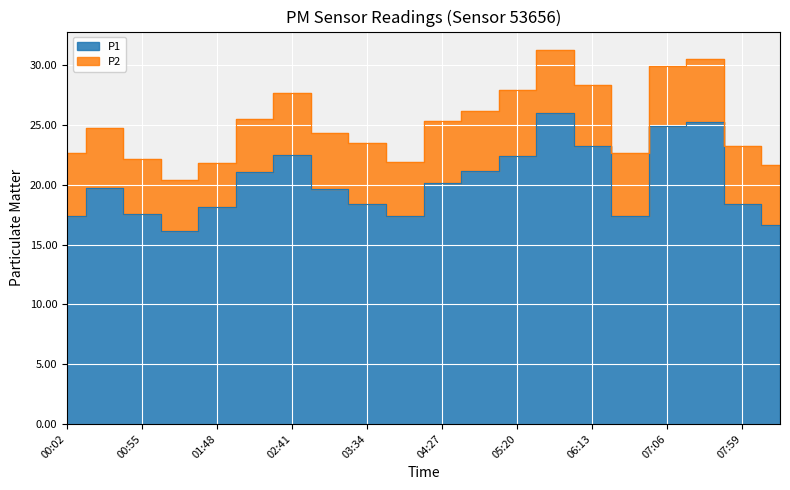

Is it true that the value at 03:08 is 19.6?

True